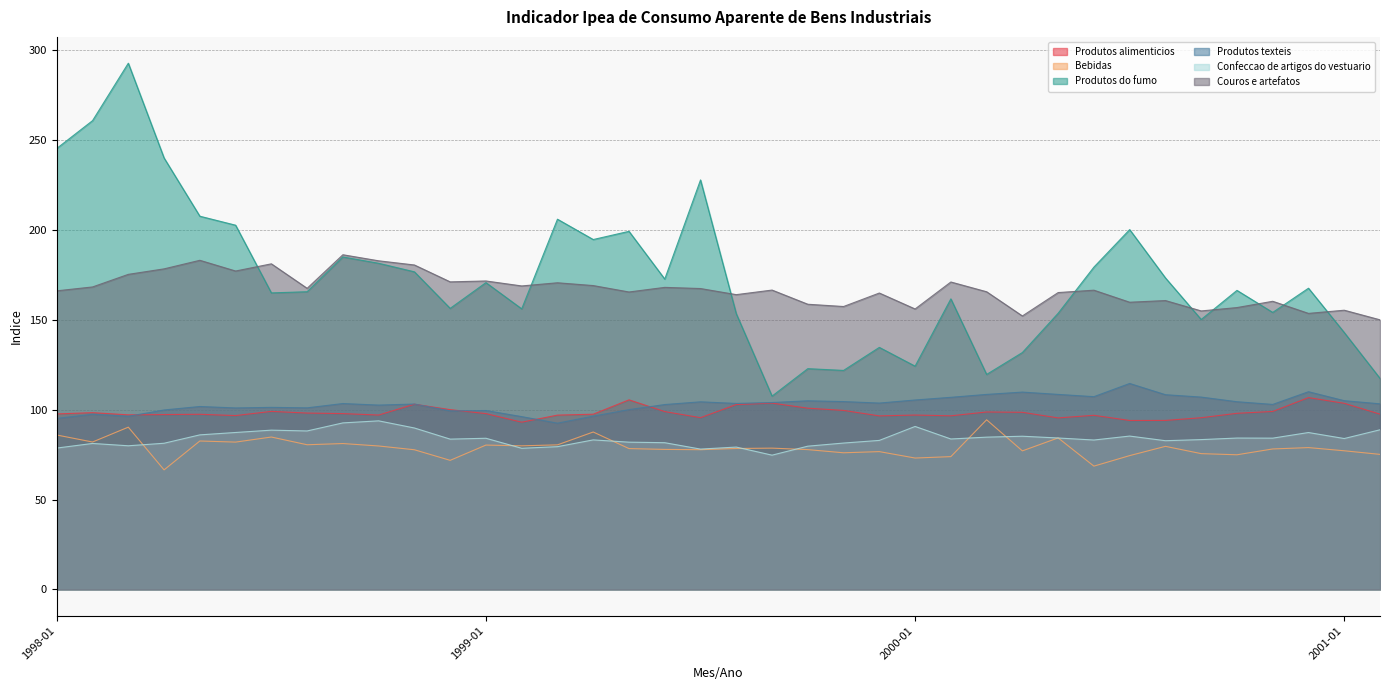

List the labels in order of Produtos alimenticios value, smallest first.

1999-02, 2000-07, 2000-08, 2000-05, 2000-09, 1999-07, 1999-12, 2000-02, 1998-06, 2000-06, 1999-03, 1998-10, 2000-01, 1998-03, 1998-04, 1998-05, 1999-04, 2001-02, 1998-01, 1999-01, 1998-09, 2000-10, 1998-08, 1998-02, 2000-04, 2000-03, 1999-06, 2000-11, 1998-07, 1999-11, 1998-12, 1999-10, 1999-08, 1998-11, 2001-01, 1999-09, 1999-05, 2000-12